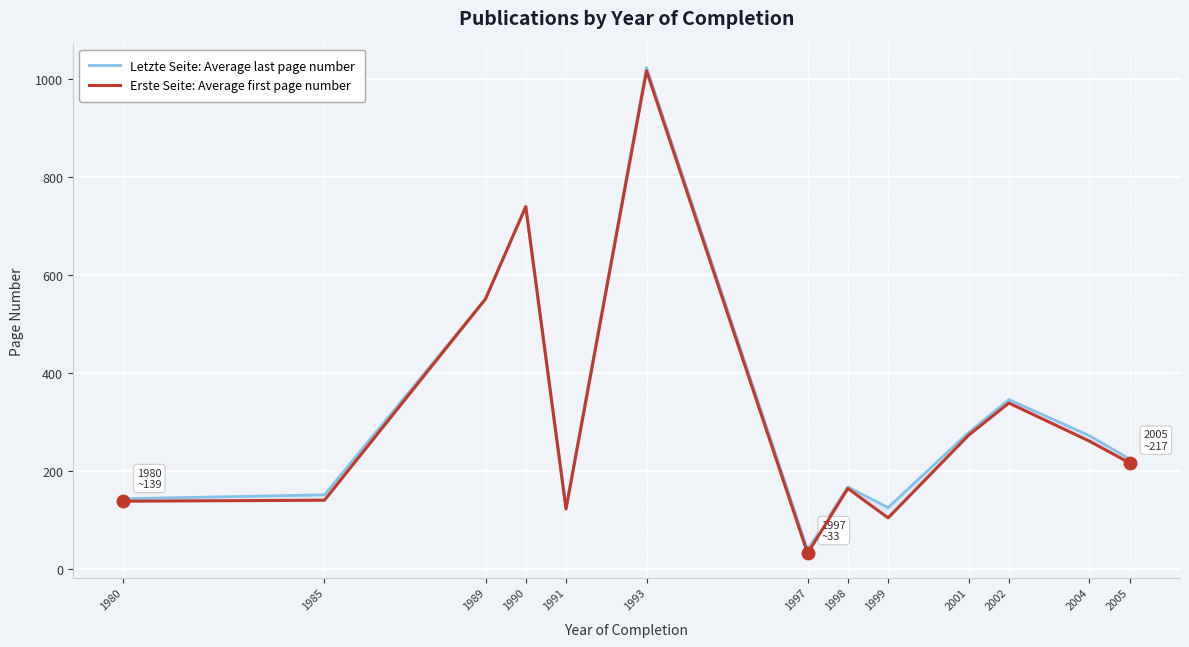

True or false: Erste Seite: Average first page number has more than 0 interior local peaks.

True